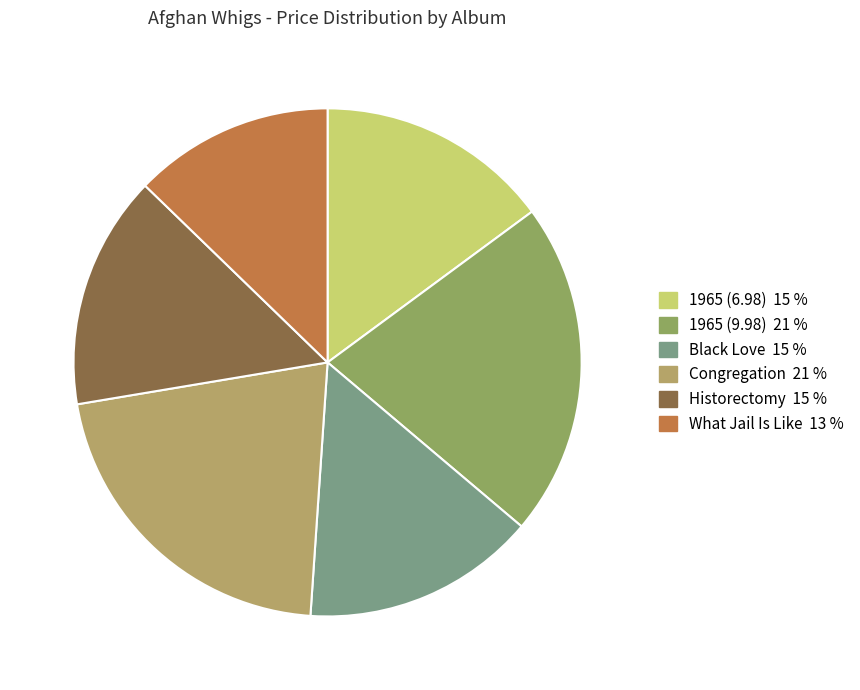

What is the largest slice in the pie chart?

1965 (9.98)